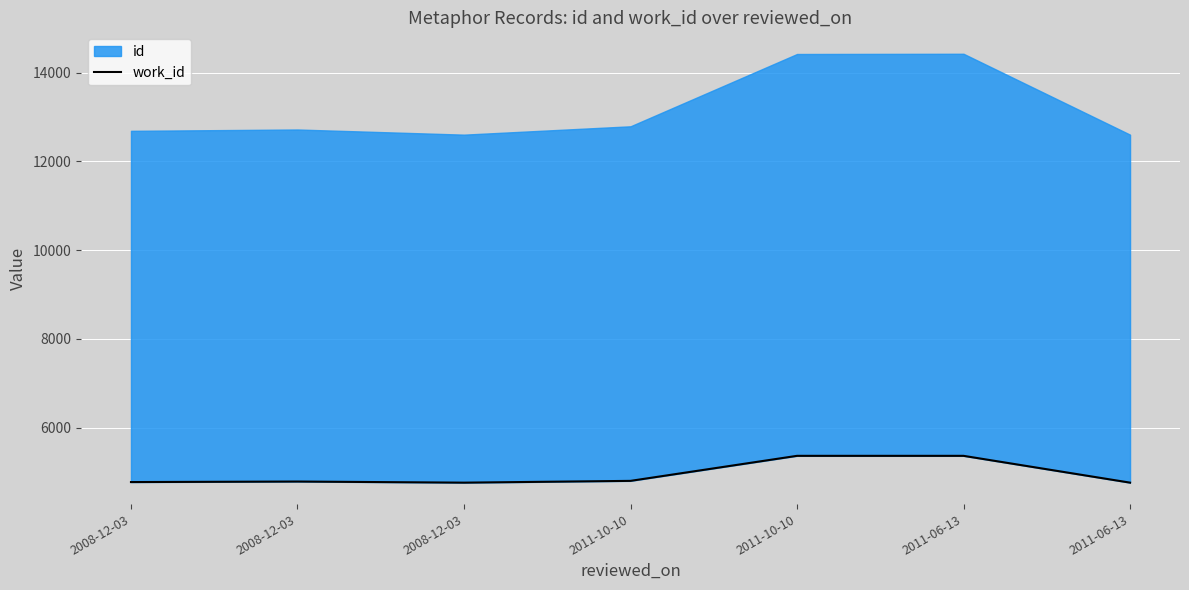

What is the difference between the maximum and minimum values?

604